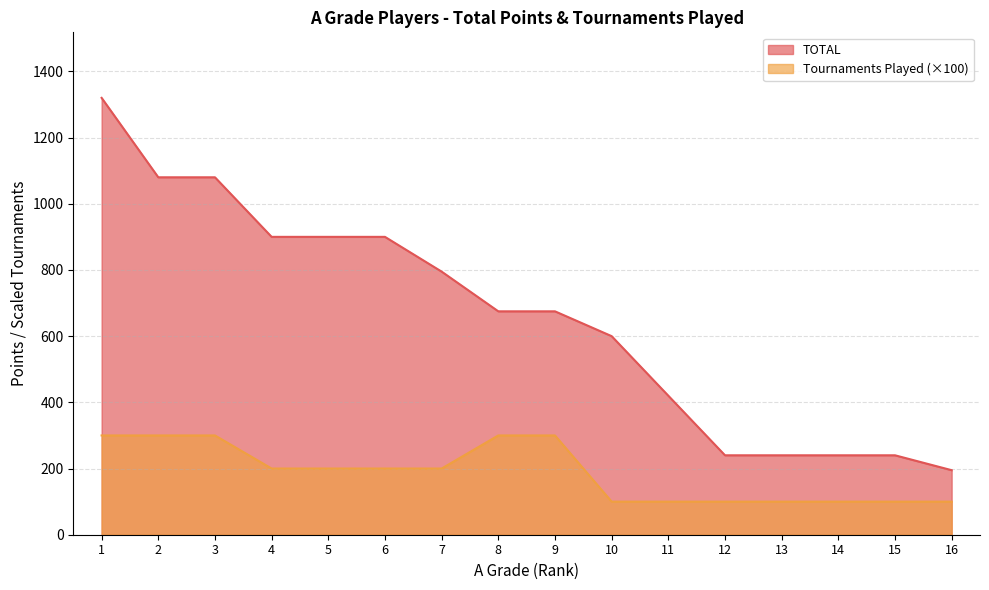

True or false: Tournaments Played and TOTAL intersect in this chart.

False